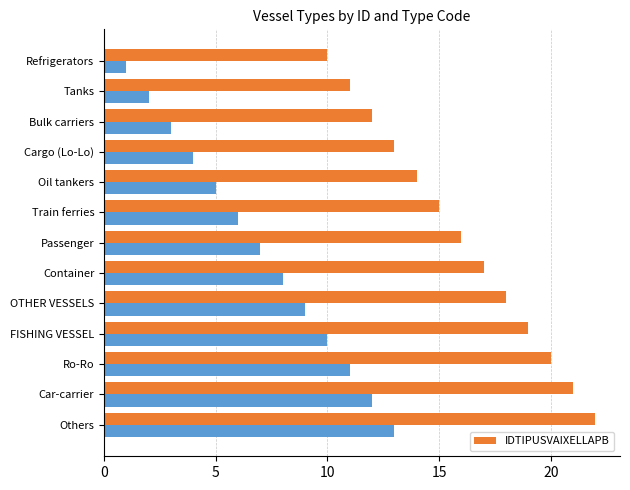

True or false: IDTIPUSVAIXELLAPB has a value of 4 at Train ferries.

False